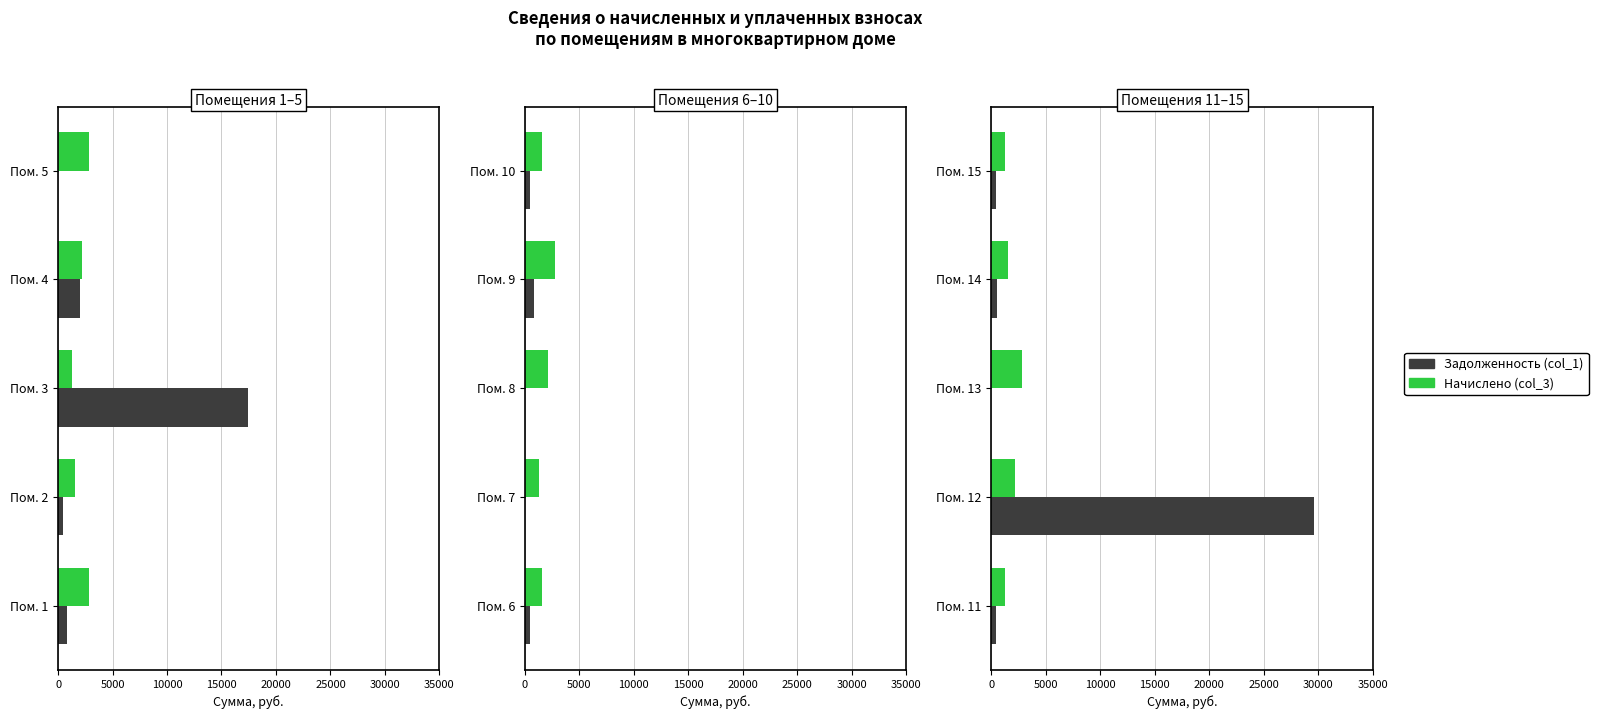

Is it true that Задолженность (col_1) equals 728.4 at Пом. 14?

False